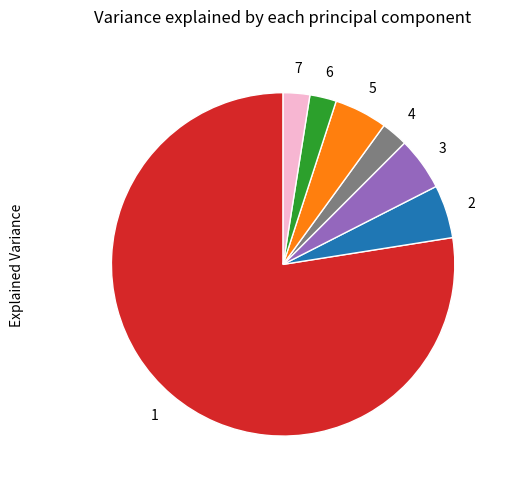

Does any single category account for the majority?

Yes